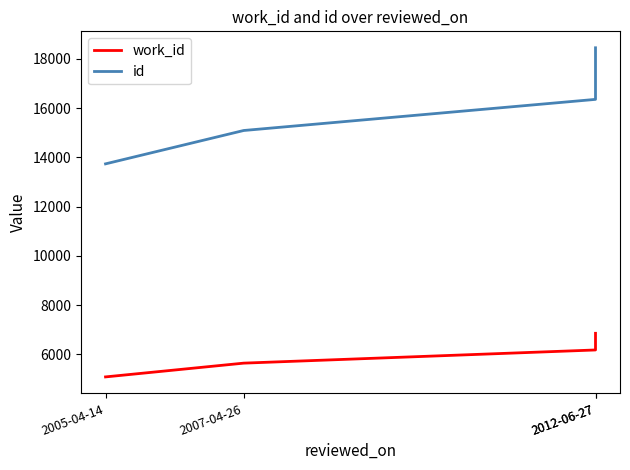

The work_id series shows 5088 at 2005-04-14. True or false?

True